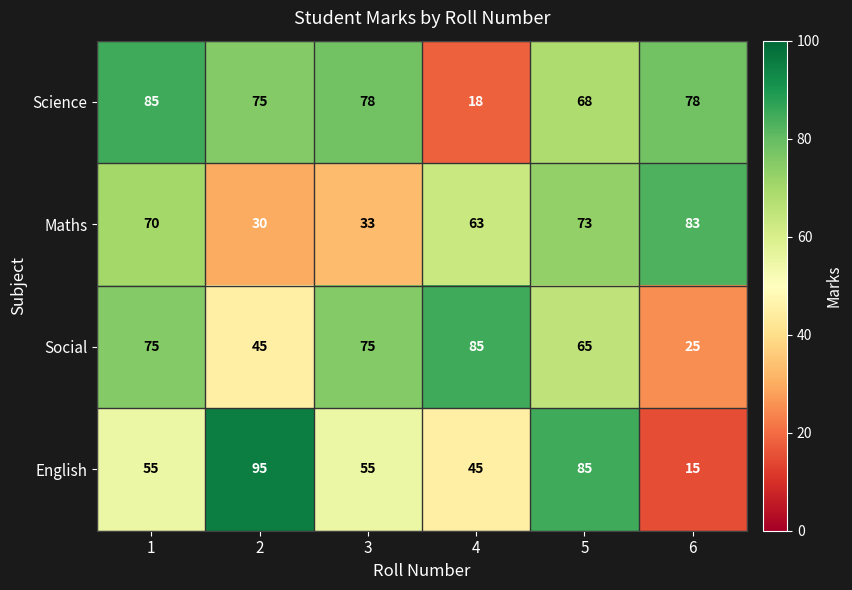

How many English values are between 45 and 85?

4